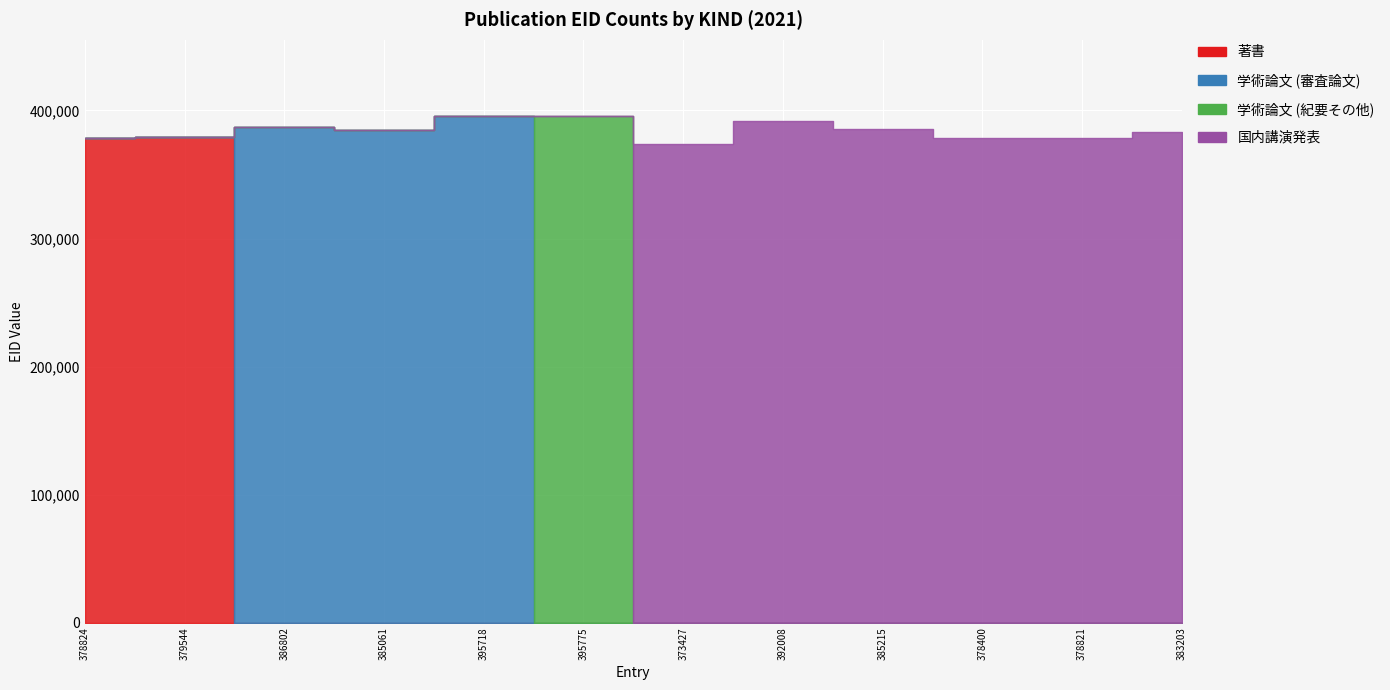

How many lines are shown in the chart?

4